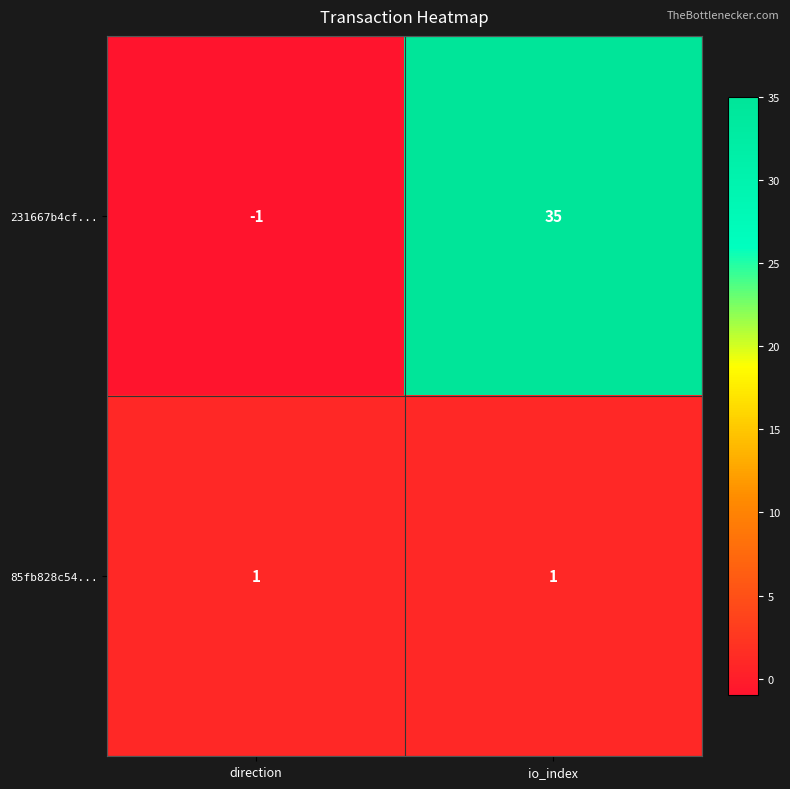

True or false: 231667b4cf... has a value of -1 at direction.

True